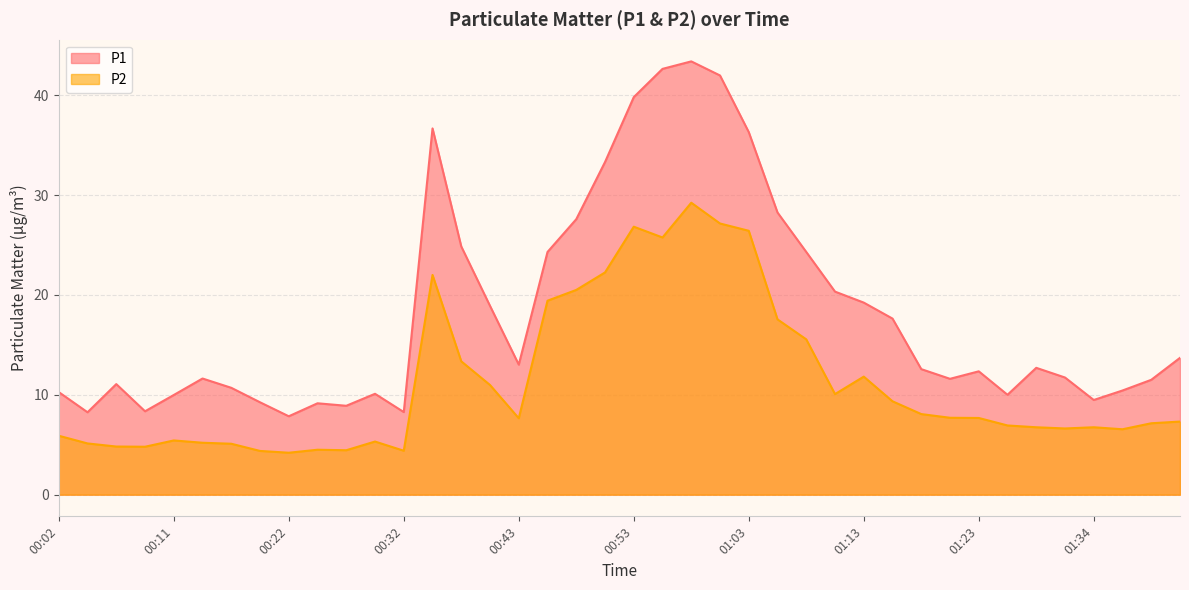

At how many categories does at least one series exceed 5?

40